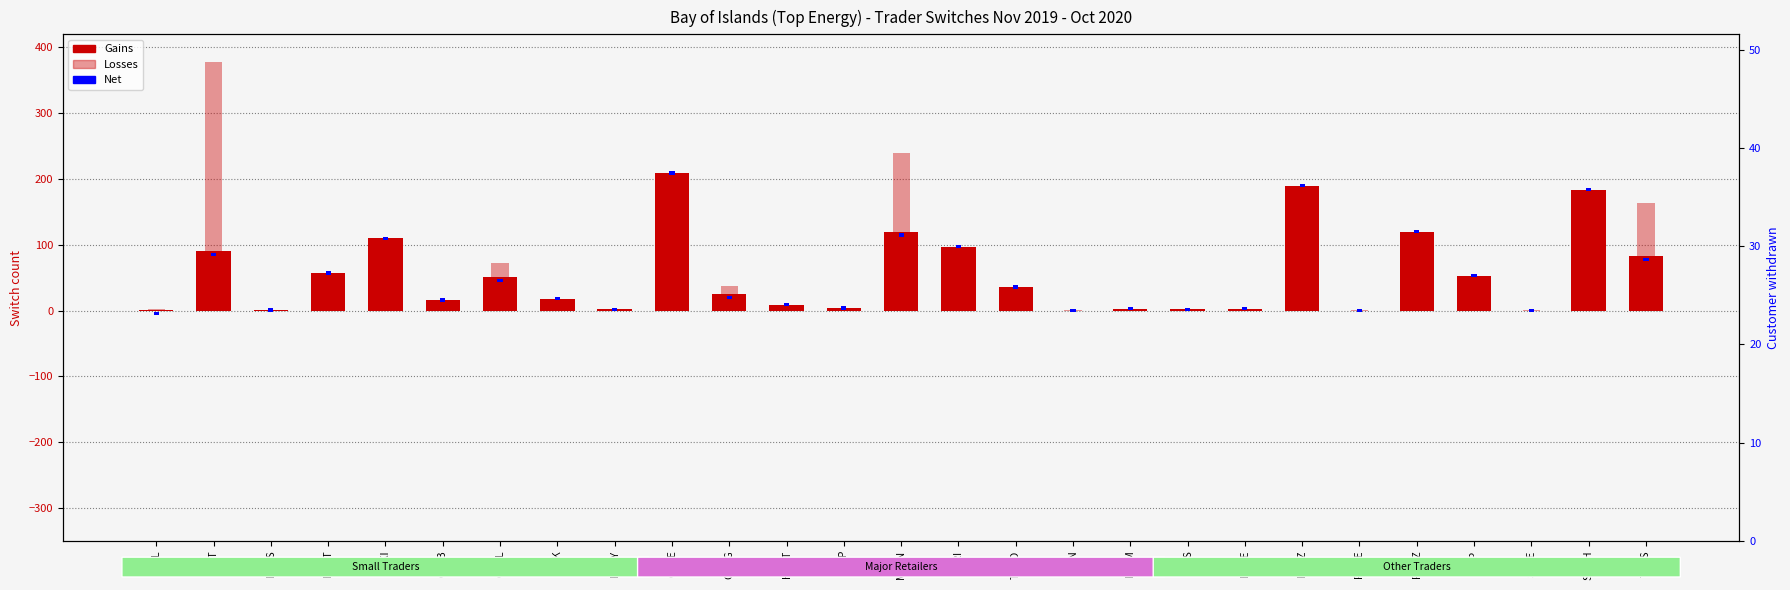

The value of Gains at PUNZ is 120. True or false?

True